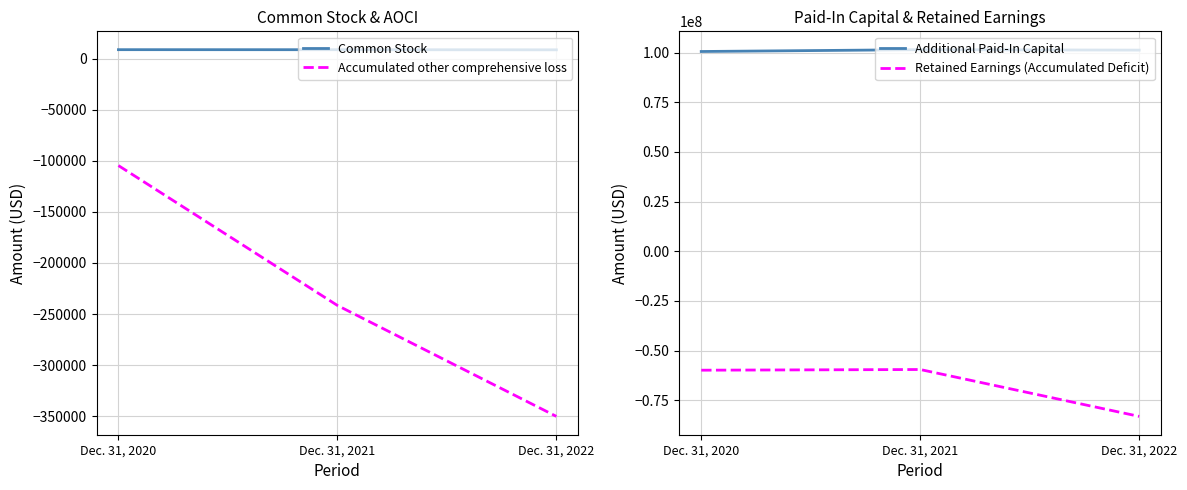

How many values in the Accumulated other comprehensive loss series are below -241586?

1